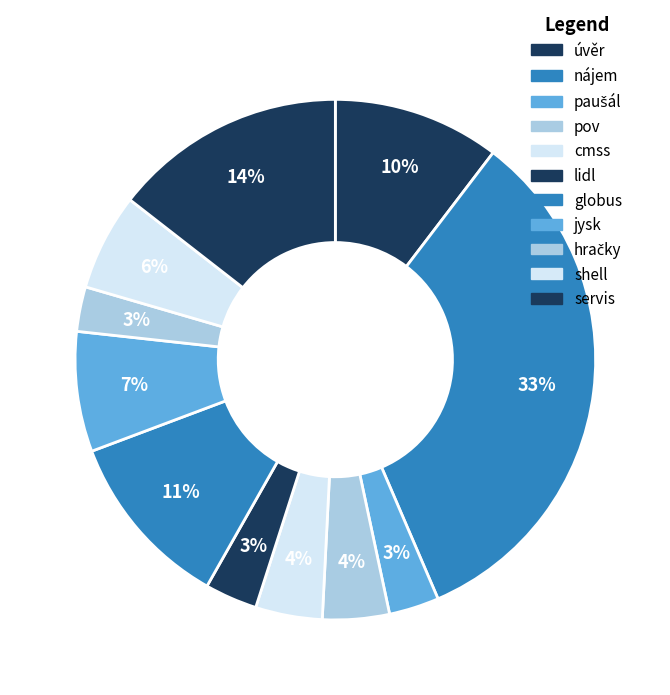

What percentage do hračky and úvěr together represent?

13.1%